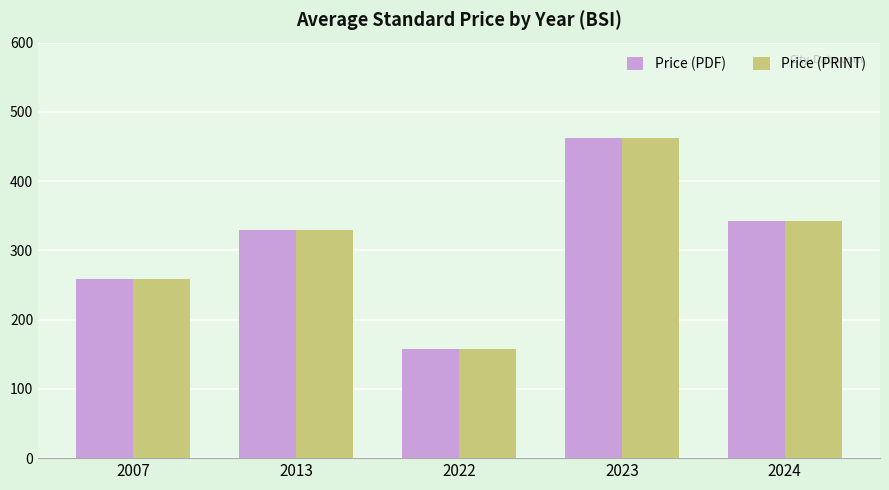

Reading left to right, what are all the values shown in this chart?

Price (PDF): 2007=258.0	2013=330.0	2022=158.0	2023=462.0	2024=343.1
Price (PRINT): 2007=258.0	2013=330.0	2022=158.0	2023=462.0	2024=343.1